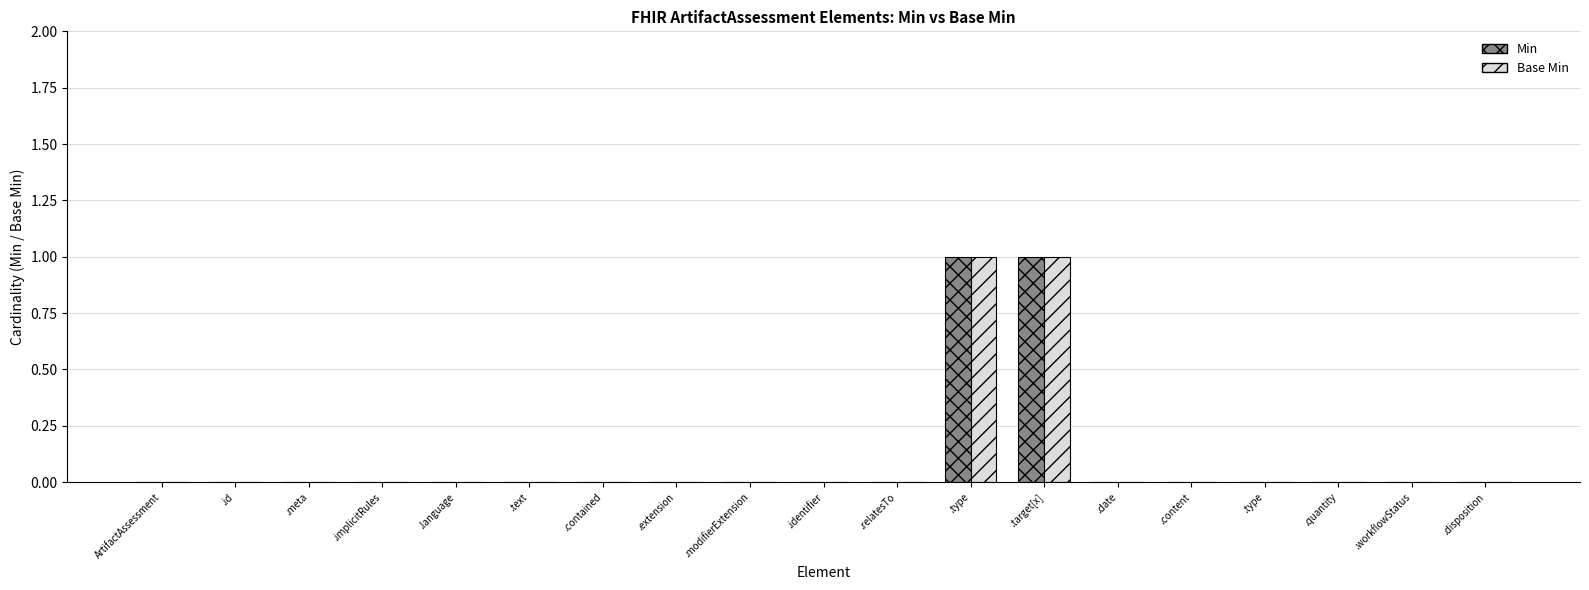

Which series has the largest range (max minus min)?

Min